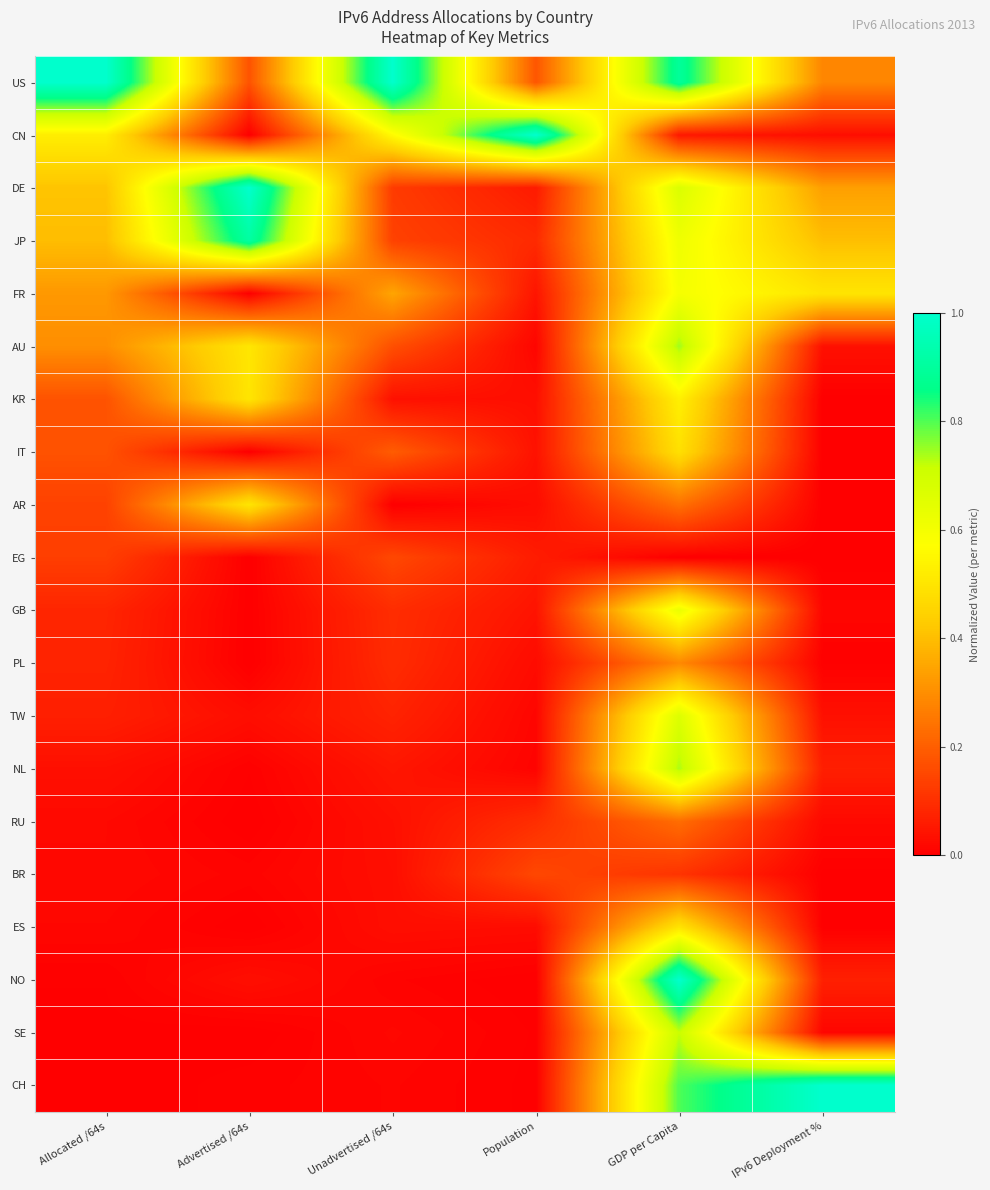

At which category does the chart reach its minimum across all series?

Unadvertised /64s